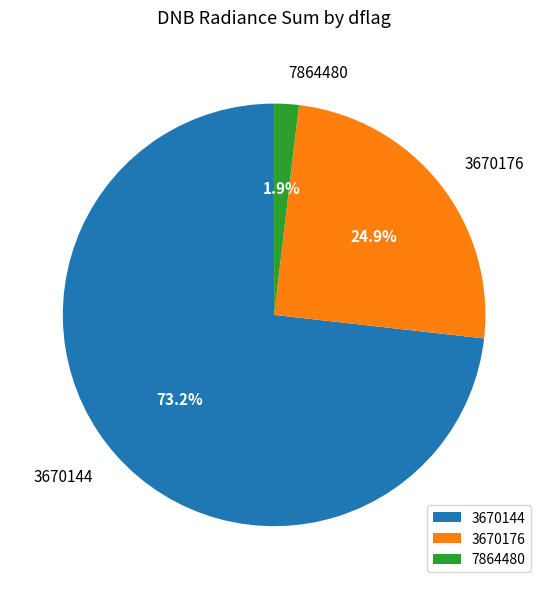

Which slice is the largest?

3670144